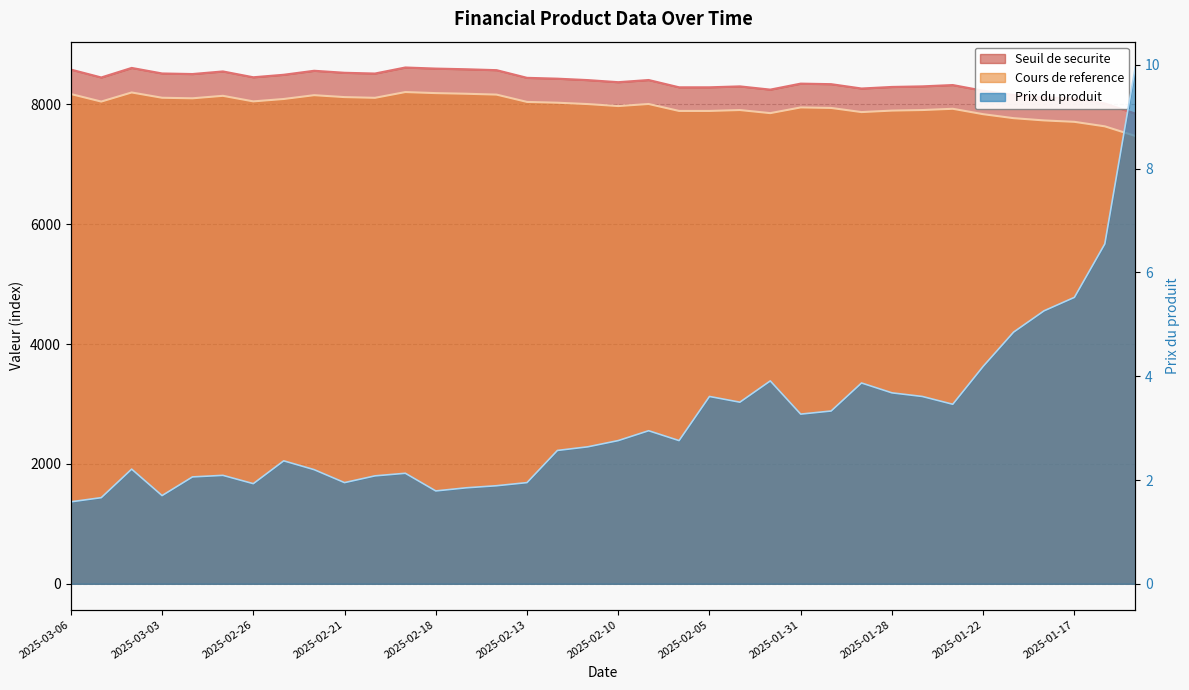

At which category is the sum across all series the highest?

2025-02-19